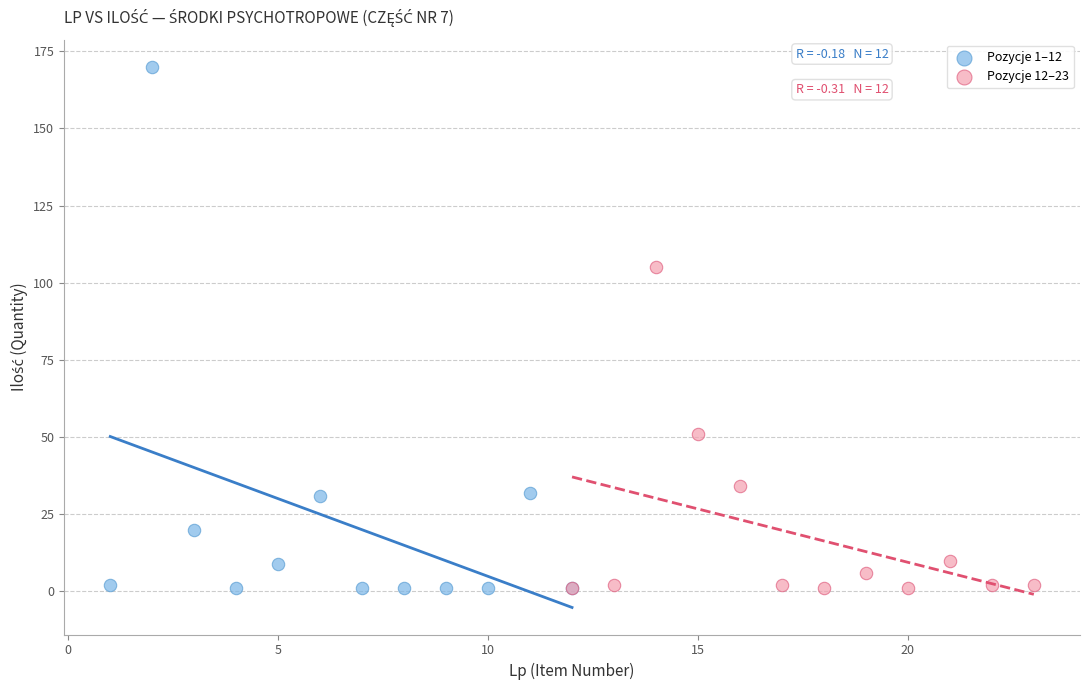

Which series has the largest Y range (max minus min)?

Pozycje 1–12